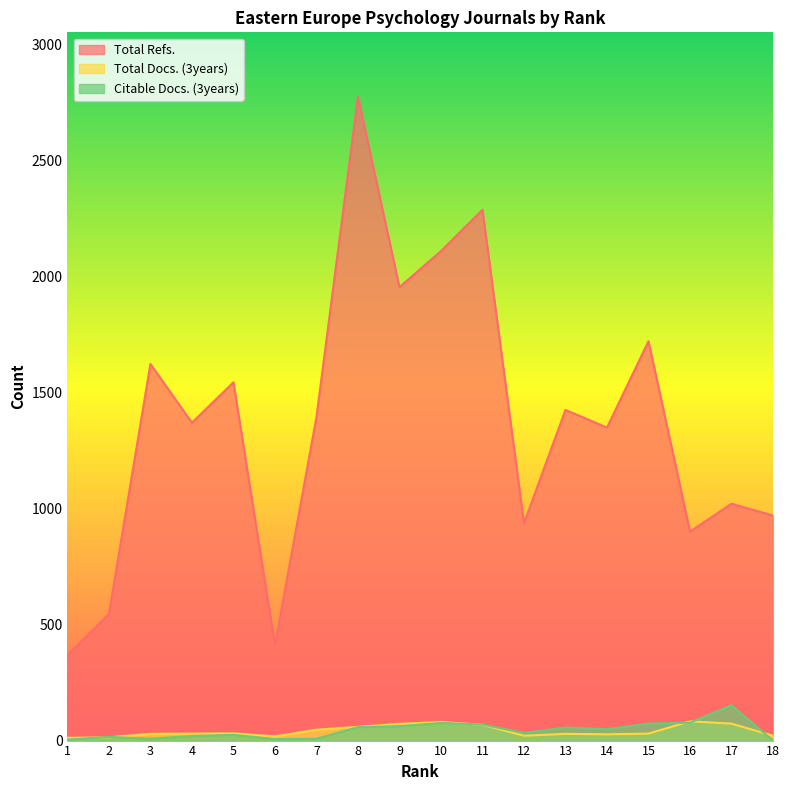

How many values in the Total Refs. series are below 1393?

9